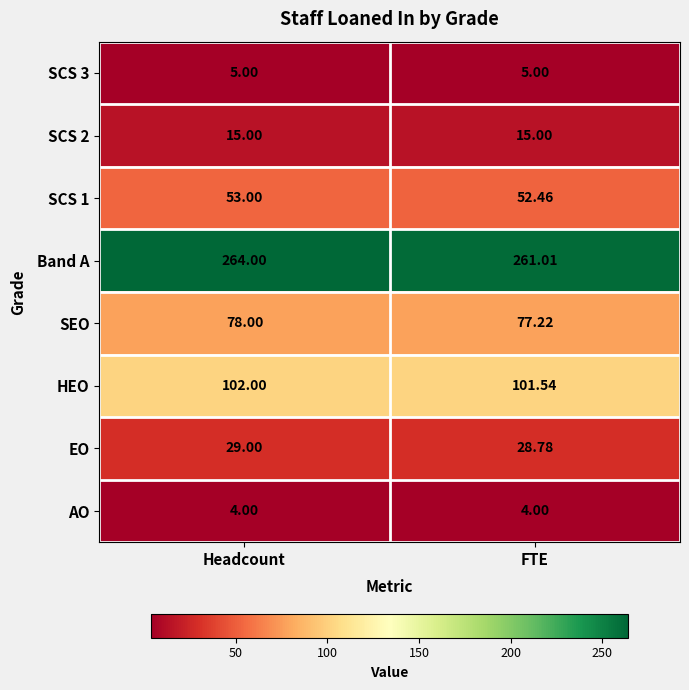

Which category has the lowest value in the HEO series?

FTE